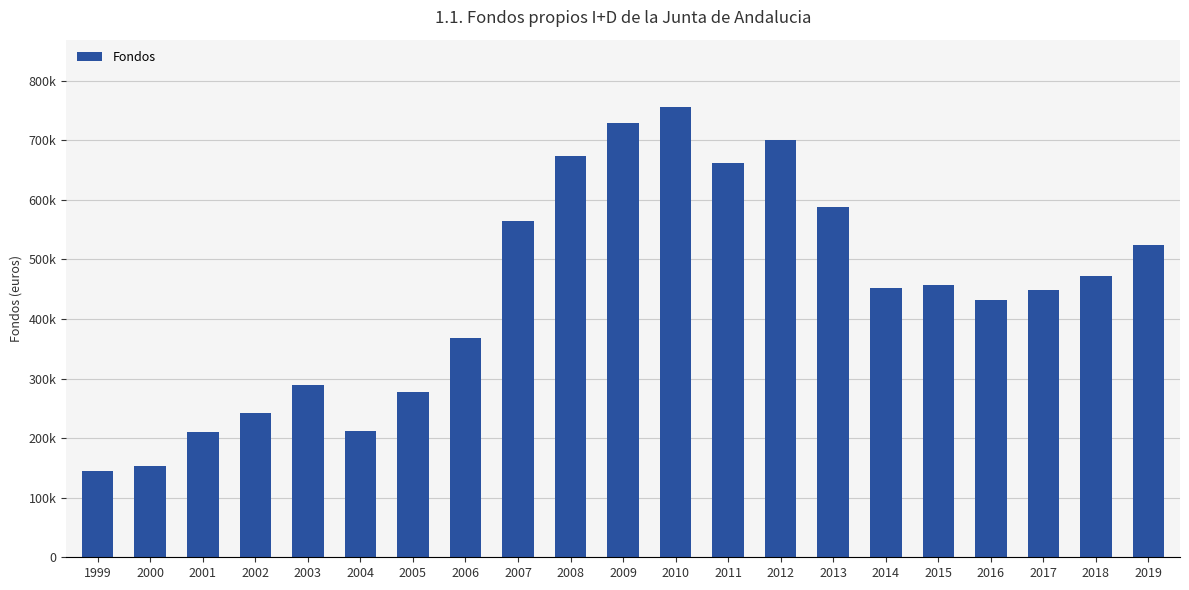

What is the average value?

445538.0